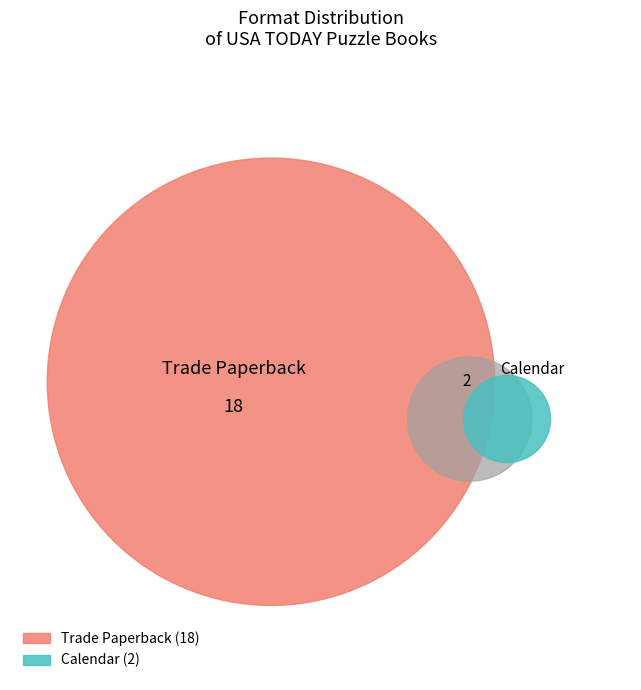

Is it true that Calendar is 20% of the pie?

False